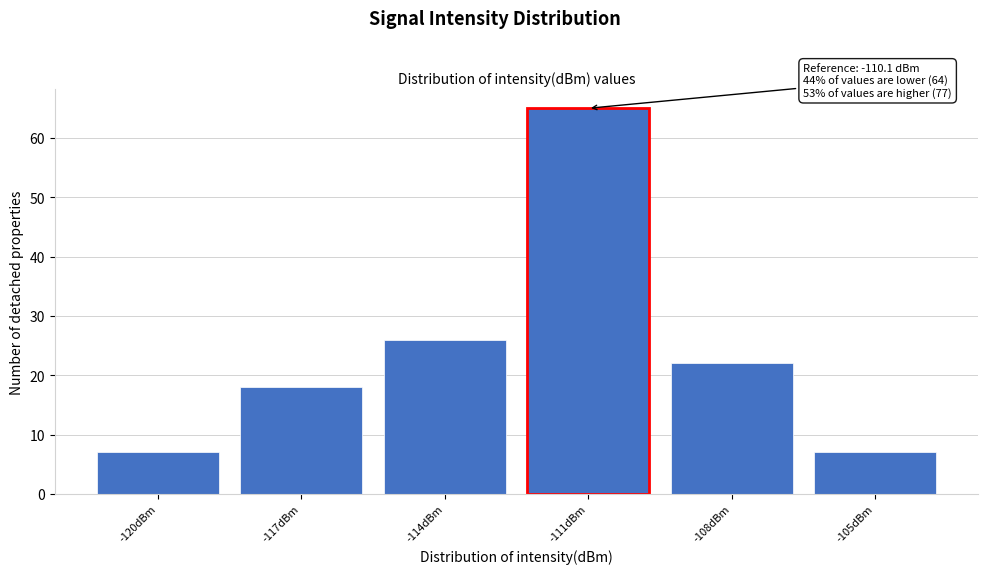

Reading right to left, transcribe all the data shown in this chart.

7	22	65	26	18	7